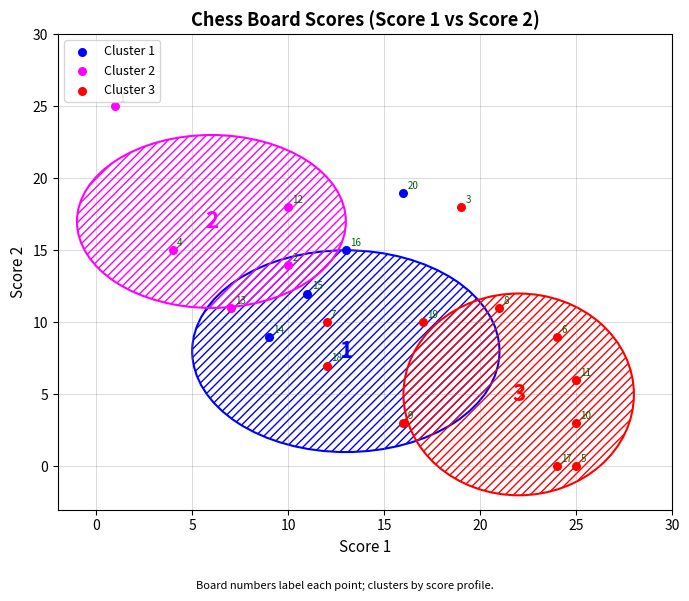

Which series contains the highest Y value?

Cluster 2